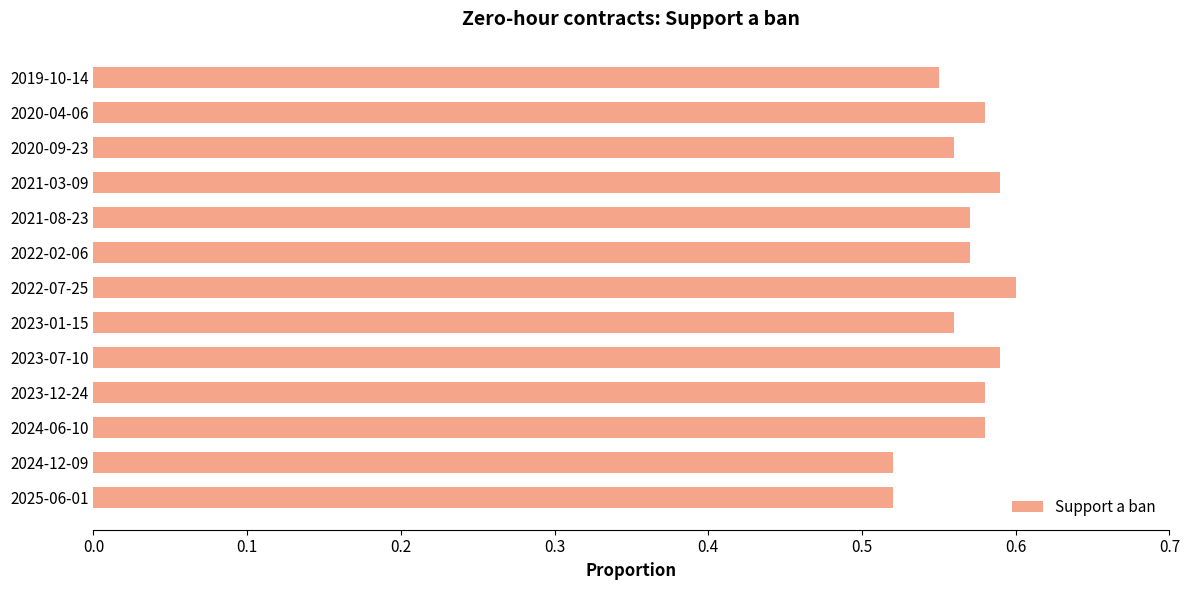

What is the difference between the second highest and minimum values?

0.1